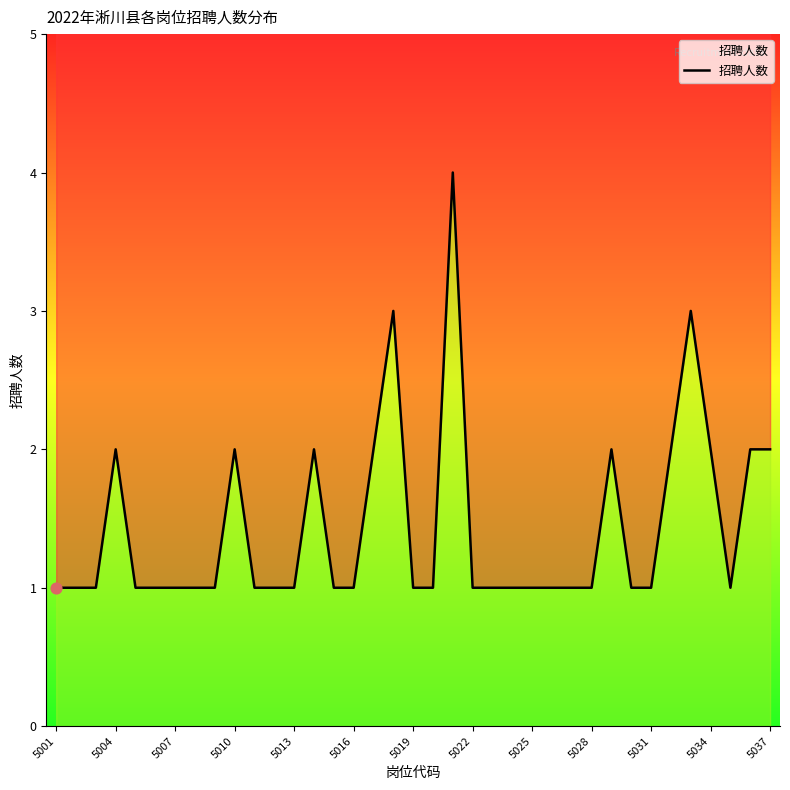

Between 5034 and 5004, which is larger?

5034